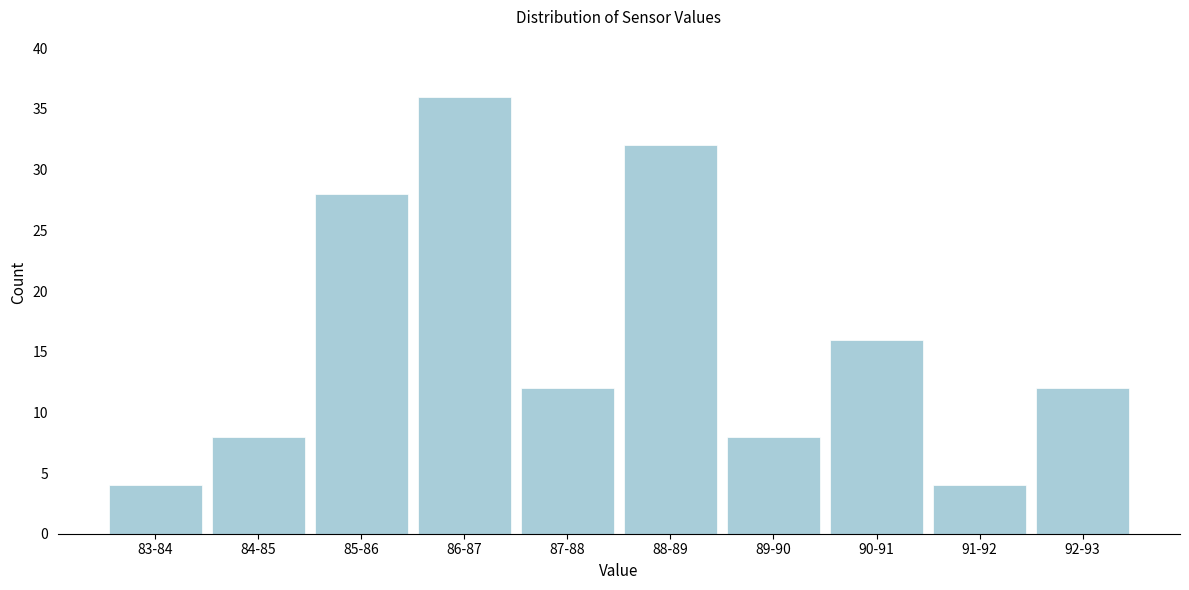

Reading left to right, transcribe all the data shown in this chart.

4	8	28	36	12	32	8	16	4	12